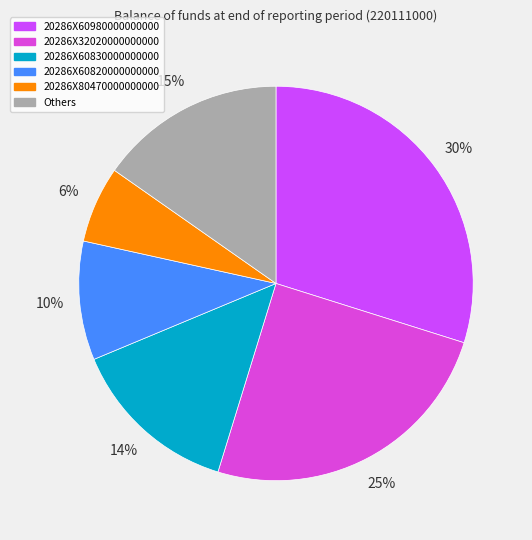

True or false: 20286X32020000000000 accounts for 18% of the total.

False